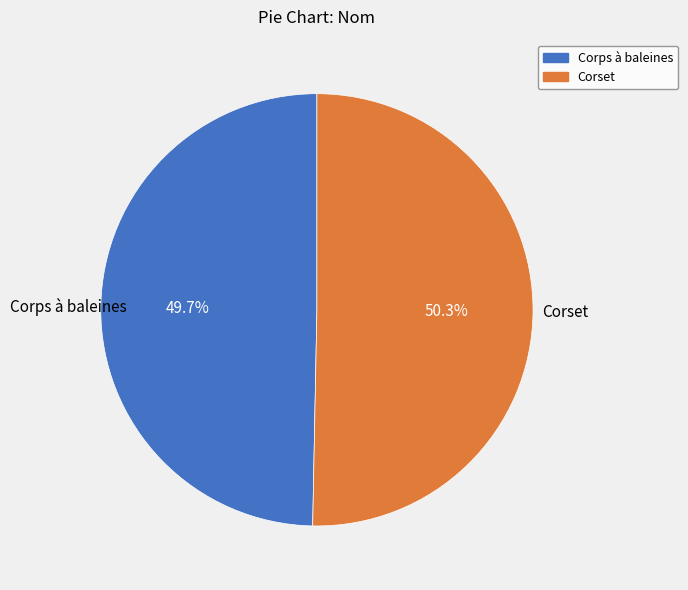

The Corps à baleines slice represents 50% of the pie. True or false?

True